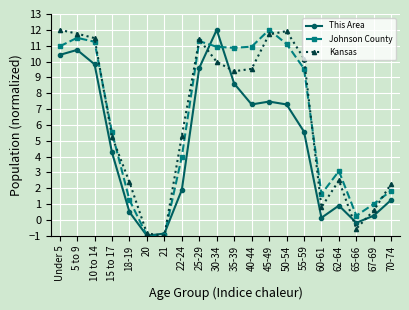

How many times do This Area and Kansas cross each other?

6